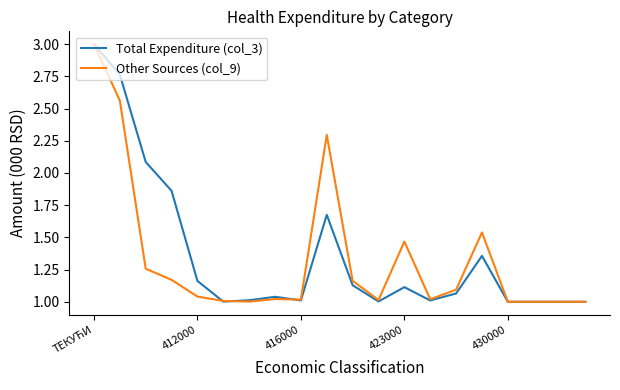

The Other Sources (col_9) series shows 1.6 at 430000. True or false?

False